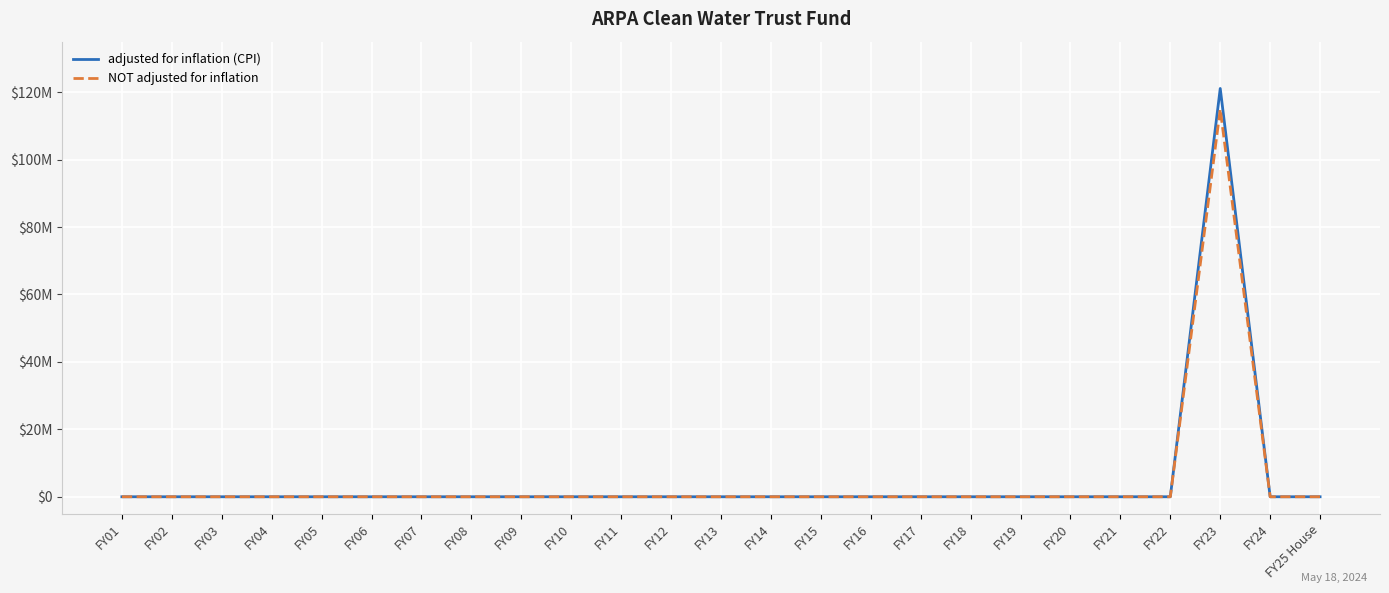

Which label corresponds to the largest value in the chart?

FY23